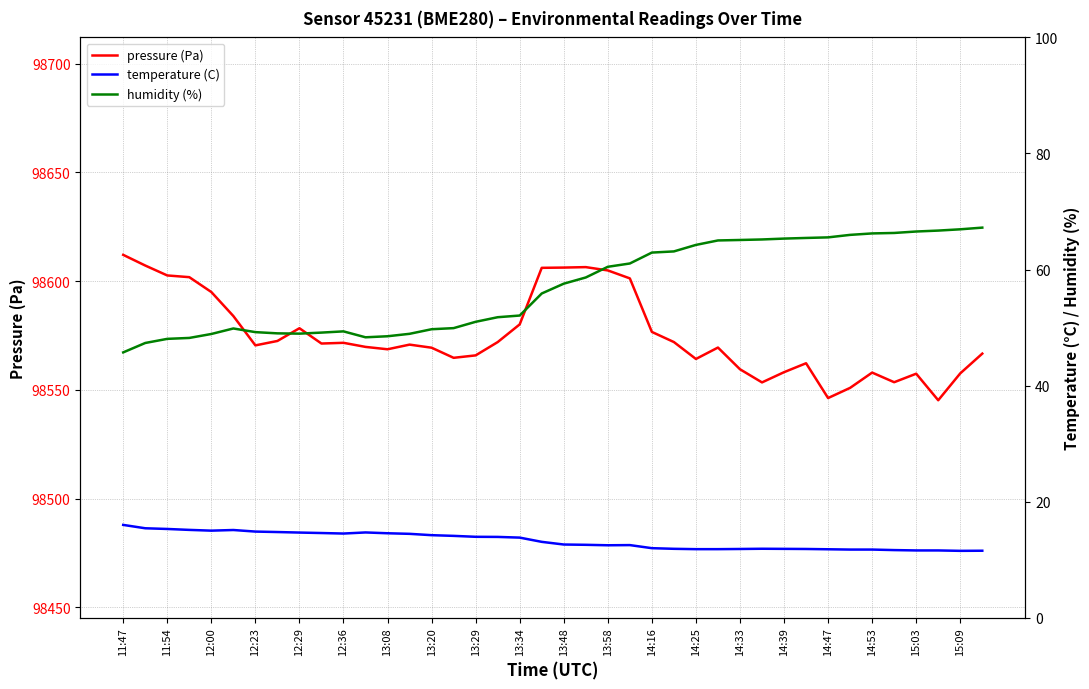

How many data points in pressure (Pa) are above 98570?

21